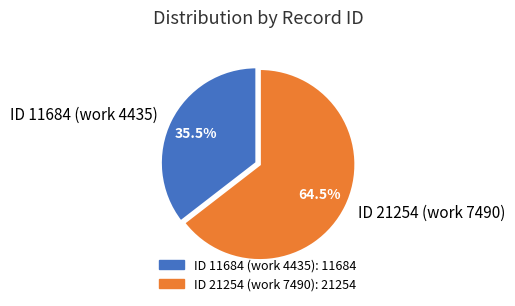

Count the number of slices in the pie.

2